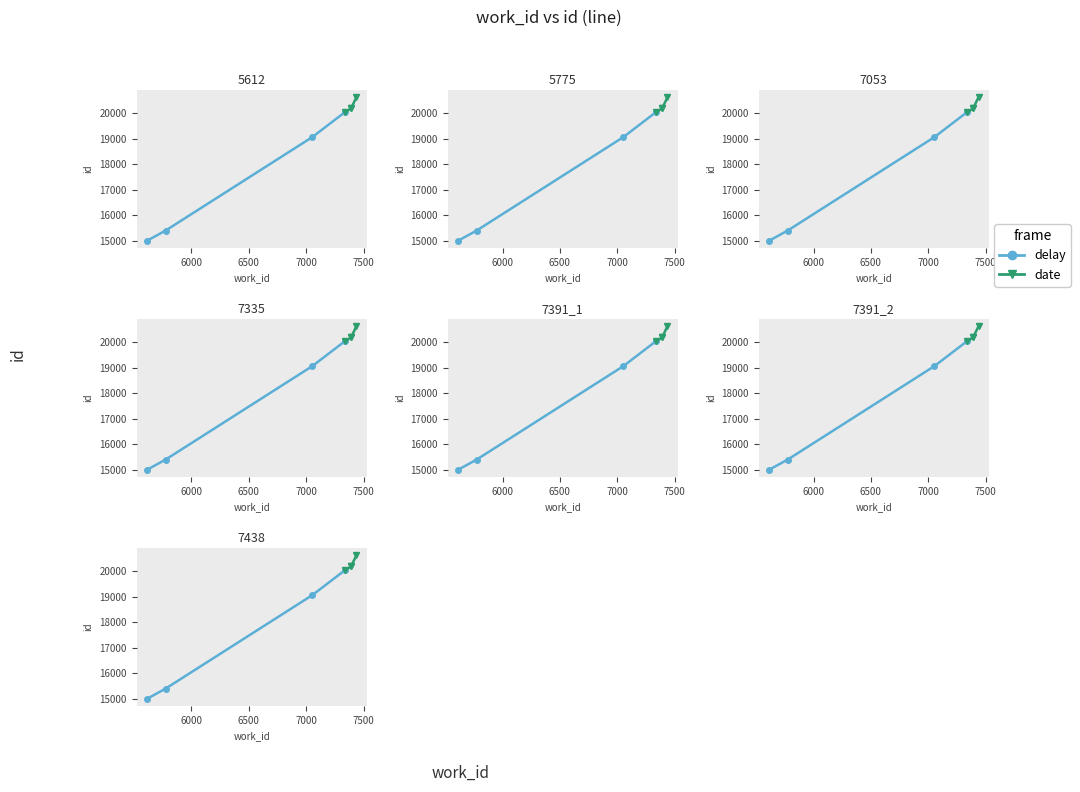

At 6000, list the series in order from largest to smallest.

date, delay